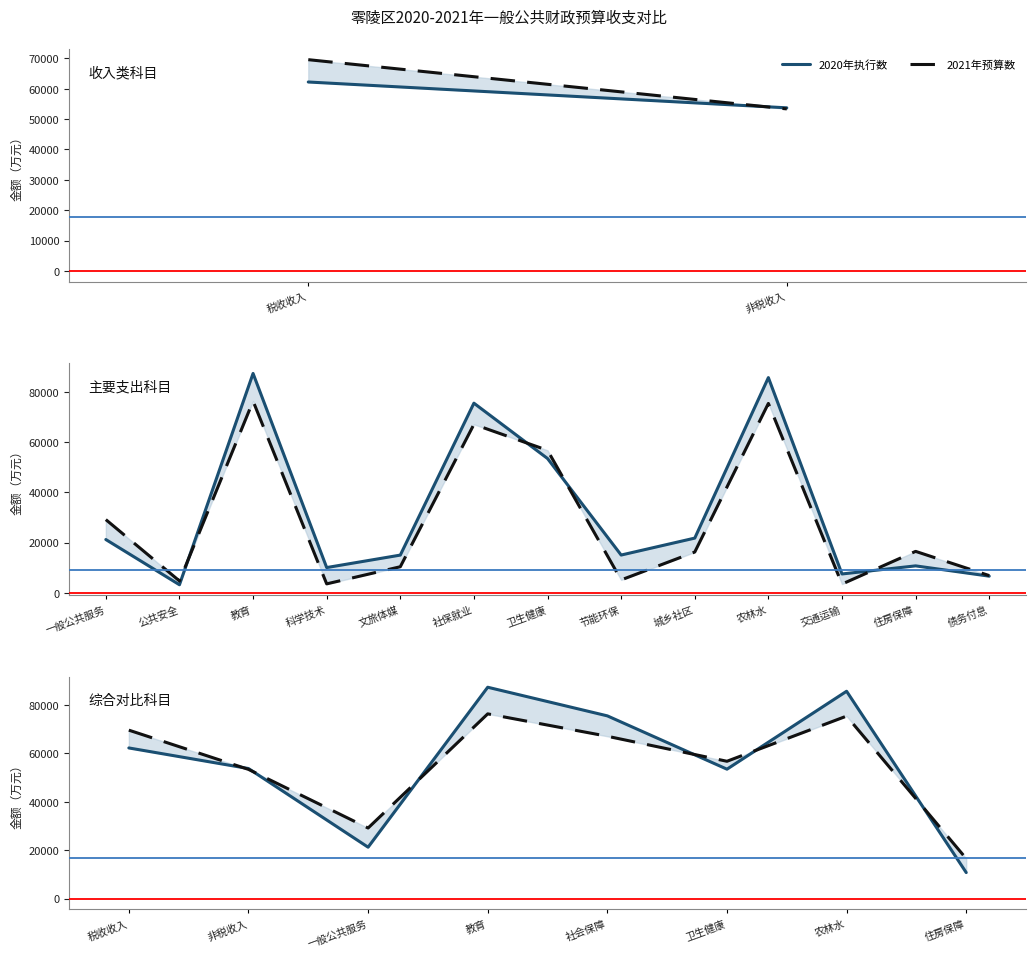

Rank the series at 农林水 from highest to lowest value.

2020年执行数, 2021年预算数